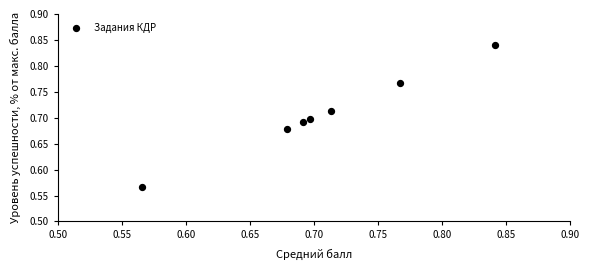

What is the range of X values (max minus min)?

0.3